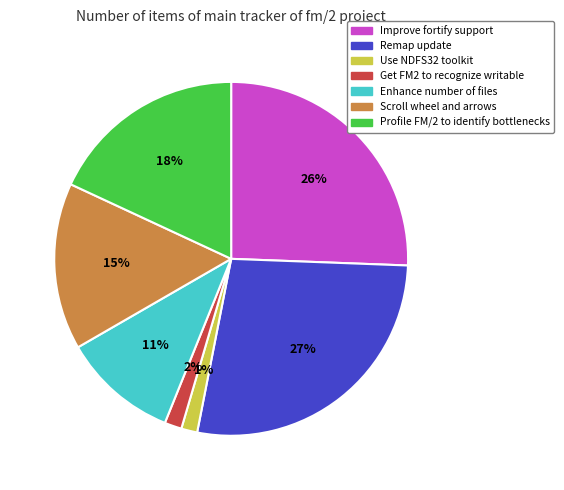

Which slice is the largest?

Remap update